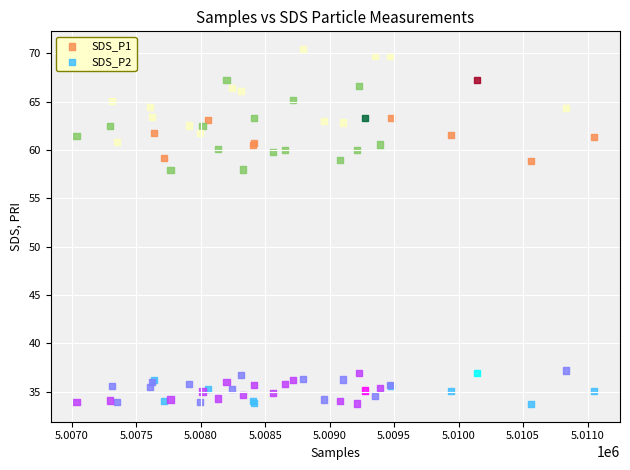

Which series reaches the maximum Y coordinate?

SDS_P1